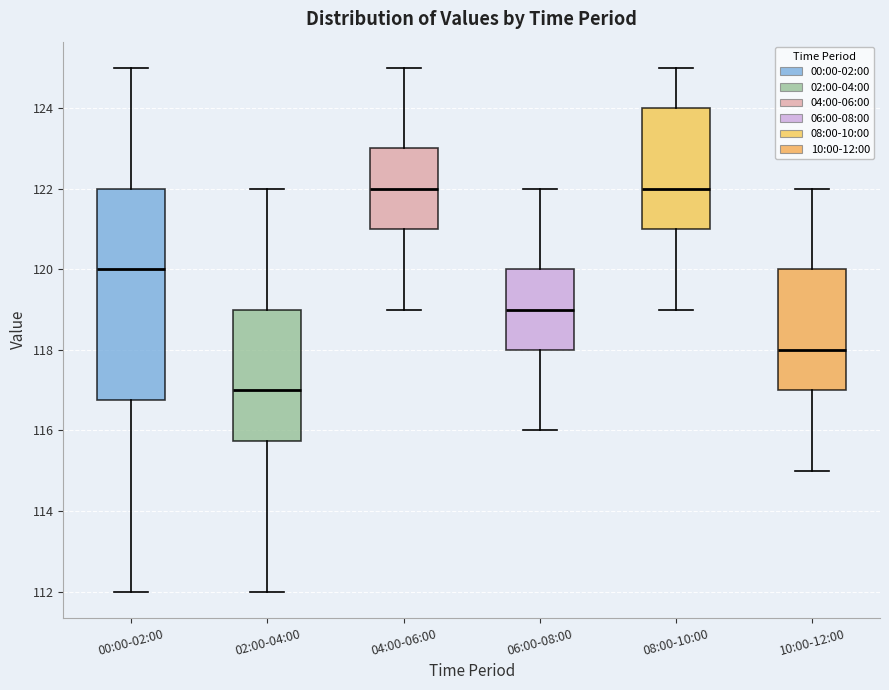

Reading left to right, transcribe this box plot: for each box, give where its median line is, the range the box spans, and where its two whiskers end, as read against the y-axis. The values are not printed on the chart, so give them approximately, as read against the axis.

00:00-02:00: median 120.0, box 116.8 to 122.0, whiskers 112.0 to 125.0
02:00-04:00: median 117.0, box 115.8 to 119.0, whiskers 112.0 to 122.0
04:00-06:00: median 122.0, box 121.0 to 123.0, whiskers 119.0 to 125.0
06:00-08:00: median 119.0, box 118.0 to 120.0, whiskers 116.0 to 122.0
08:00-10:00: median 122.0, box 121.0 to 124.0, whiskers 119.0 to 125.0
10:00-12:00: median 118.0, box 117.0 to 120.0, whiskers 115.0 to 122.0